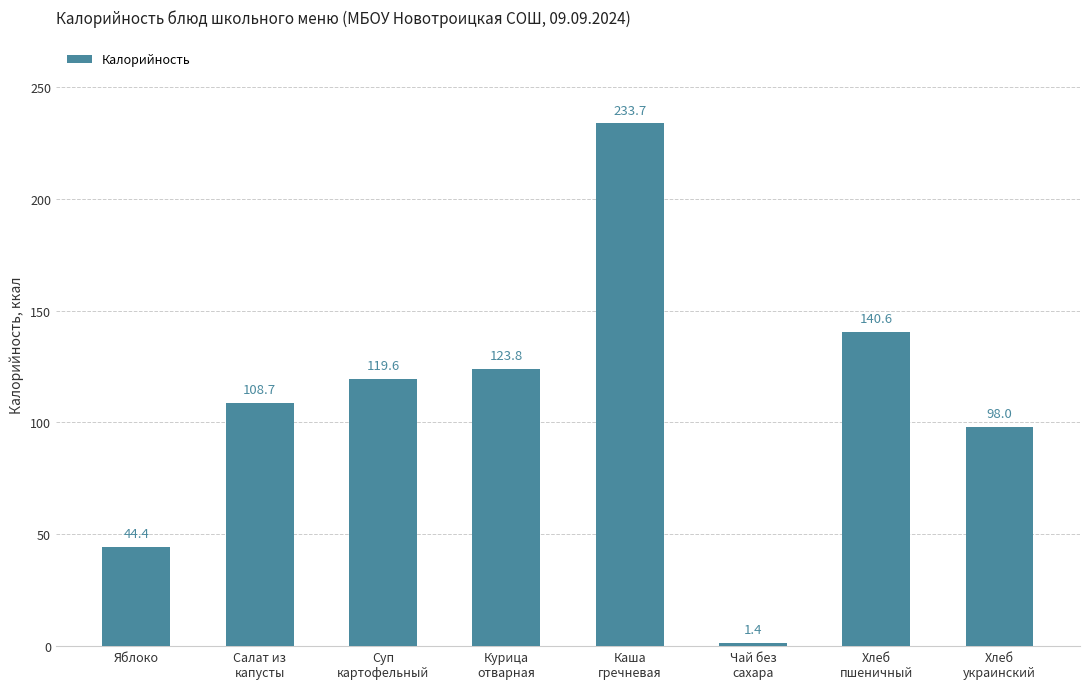

Reading left to right, list all the values displayed in this chart.

Яблоко=44.4	Салат из
капусты=108.7	Суп
картофельный=119.6	Курица
отварная=123.8	Каша
гречневая=233.7	Чай без
сахара=1.4	Хлеб
пшеничный=140.6	Хлеб
украинский=98.0